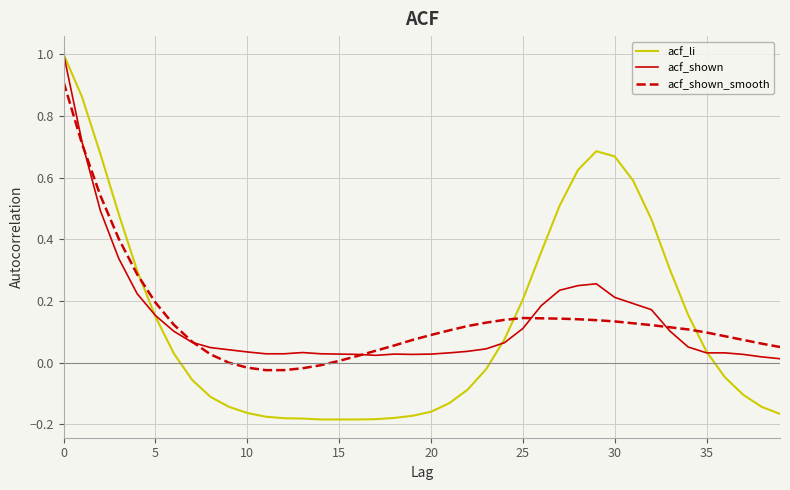

True or false: acf_shown has more than 2 points higher than both neighbors.

True